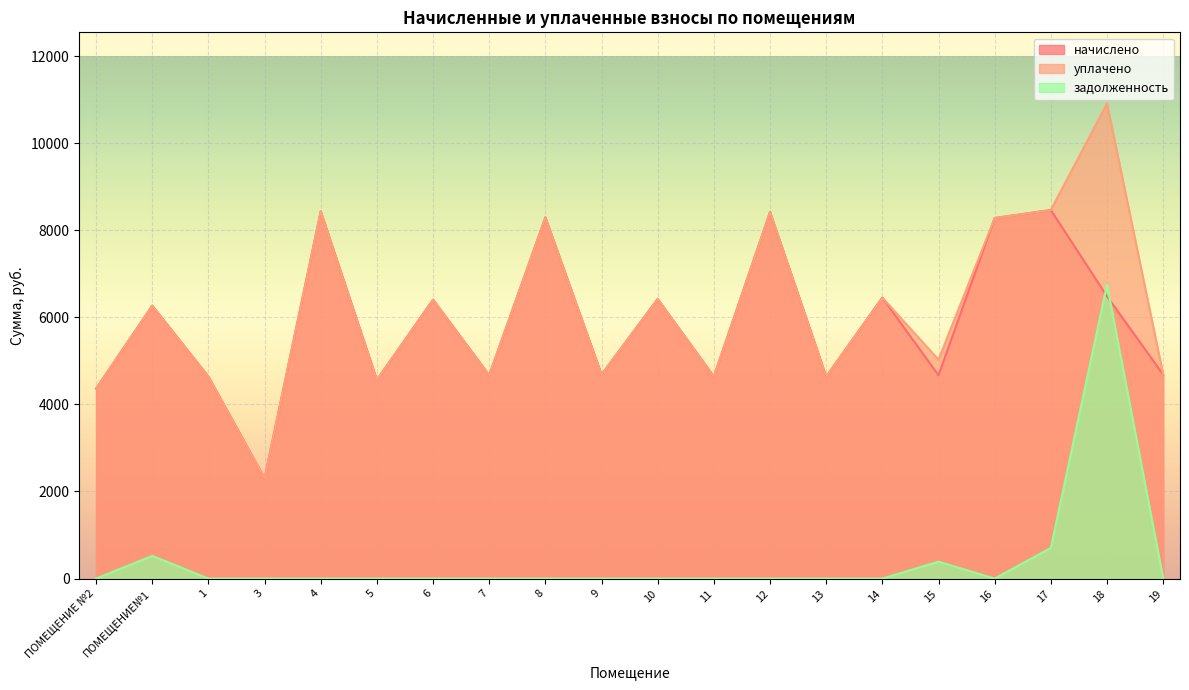

Reading left to right, list all the values displayed in this chart.

начислено: ПОМЕЩЕНИЕ №2=4362.2	ПОМЕЩЕНИЕ№1=6266.9	1=4638.7	3=2304.0	4=8432.6	5=4561.9	6=6405.1	7=4669.4	8=8294.4	9=4684.8	10=6420.5	11=4638.7	12=8417.3	13=4638.7	14=6451.2	15=4669.4	16=8279.0	17=8463.4	18=6481.9	19=4684.8
уплачено: ПОМЕЩЕНИЕ №2=4362.2	ПОМЕЩЕНИЕ№1=6265.8	1=4638.7	3=2304.0	4=8432.6	5=4561.9	6=6405.1	7=4669.4	8=8294.4	9=4684.8	10=6420.5	11=4638.7	12=8417.3	13=4638.7	14=6451.2	15=5026.9	16=8279.0	17=8463.4	18=10907.9	19=4684.8
задолженность: ПОМЕЩЕНИЕ №2=0.0	ПОМЕЩЕНИЕ№1=522.2	1=0.0	3=0.0	4=0.0	5=0.0	6=0.0	7=0.0	8=0.0	9=0.0	10=0.0	11=0.0	12=0.0	13=0.0	14=0.0	15=389.1	16=0.0	17=705.3	18=6749.2	19=0.0